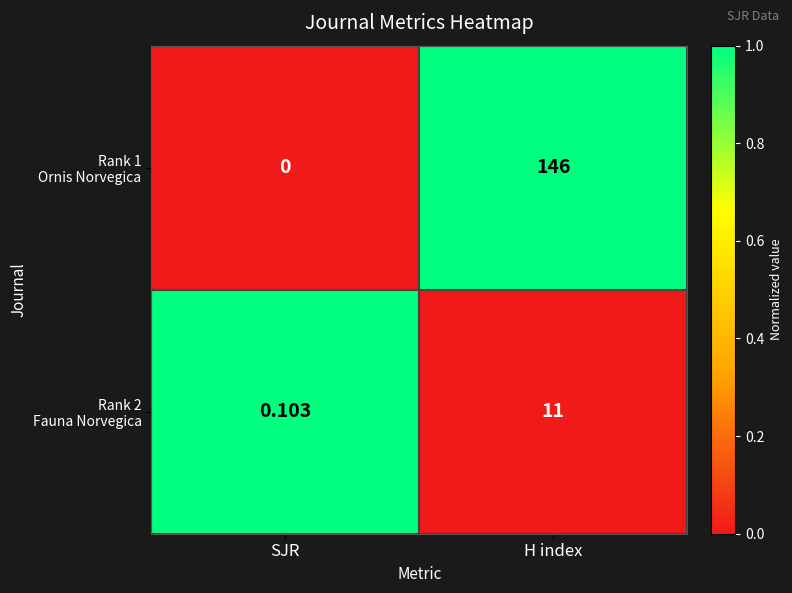

At which category is the sum across all series the highest?

H index